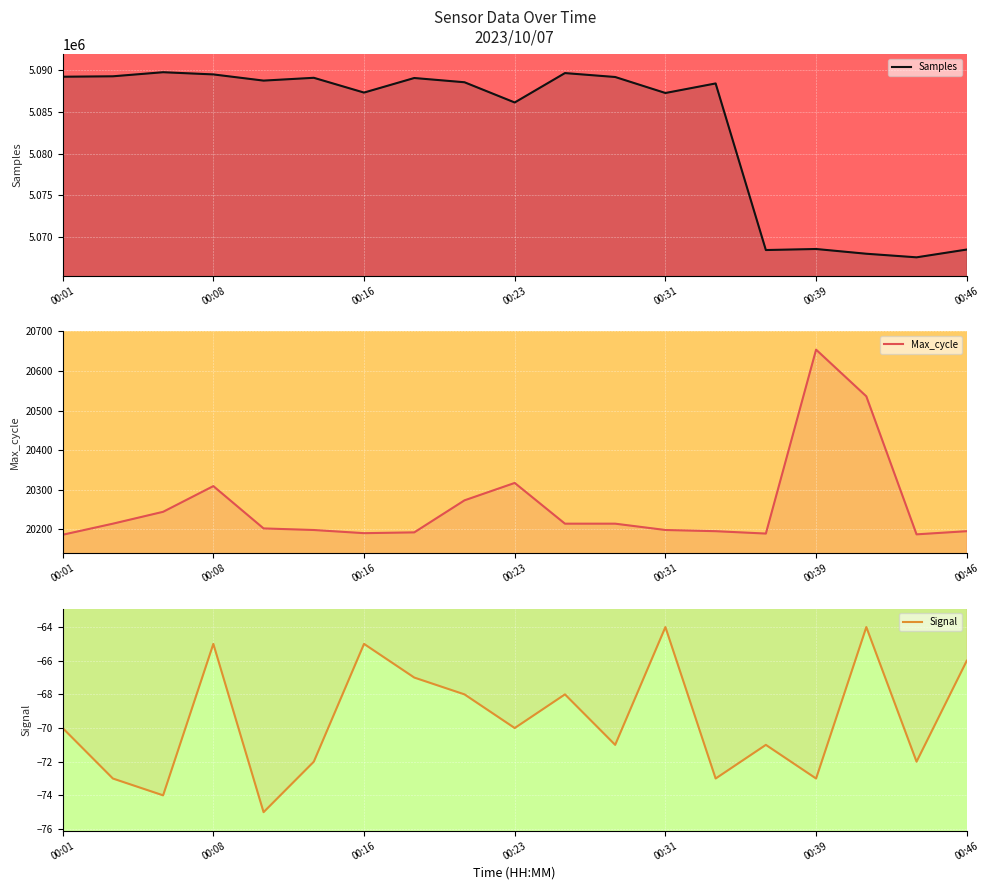

Which series has the widest spread of values?

Samples